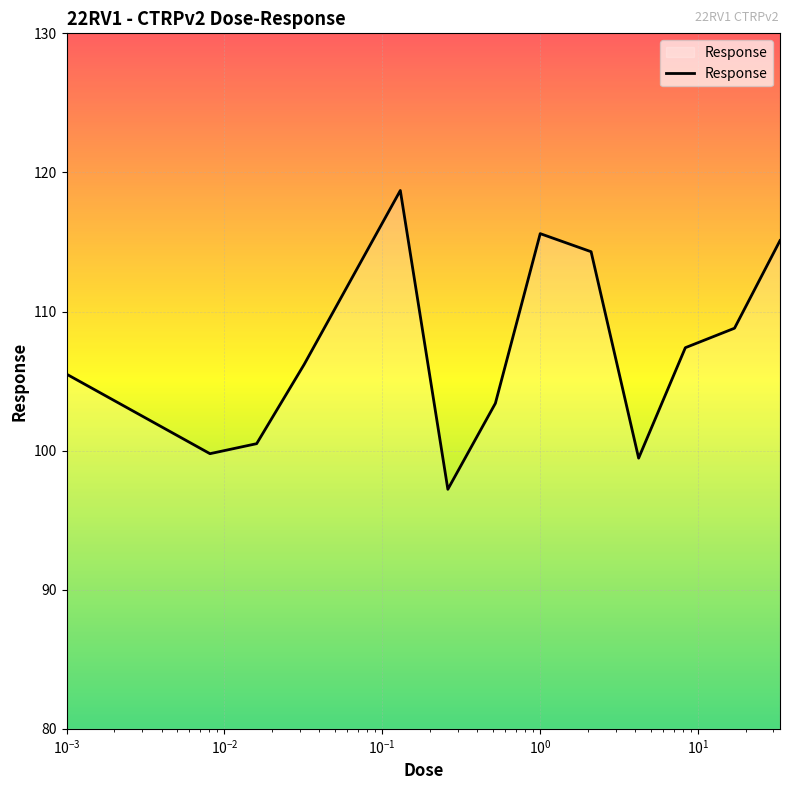

What is the maximum value shown in the chart?

118.7